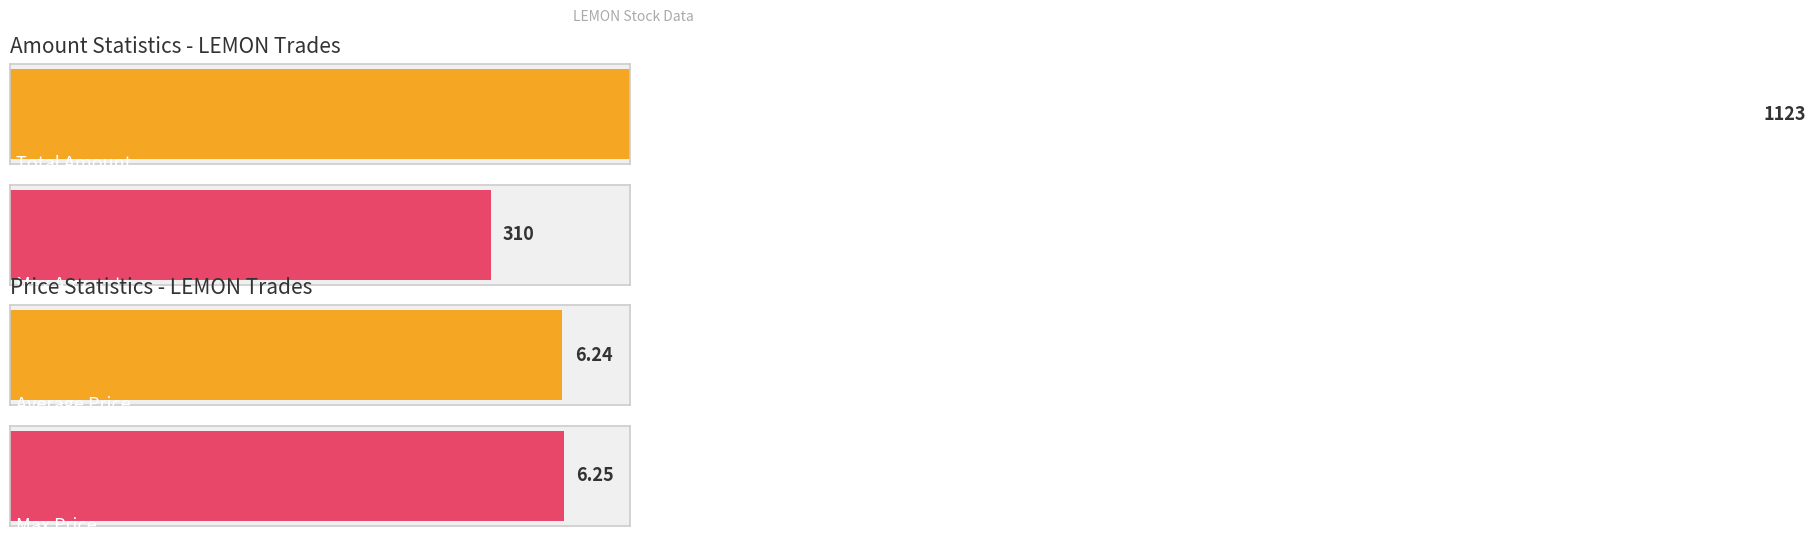

List the series in order of their overall mean, highest first.

Amount, Price